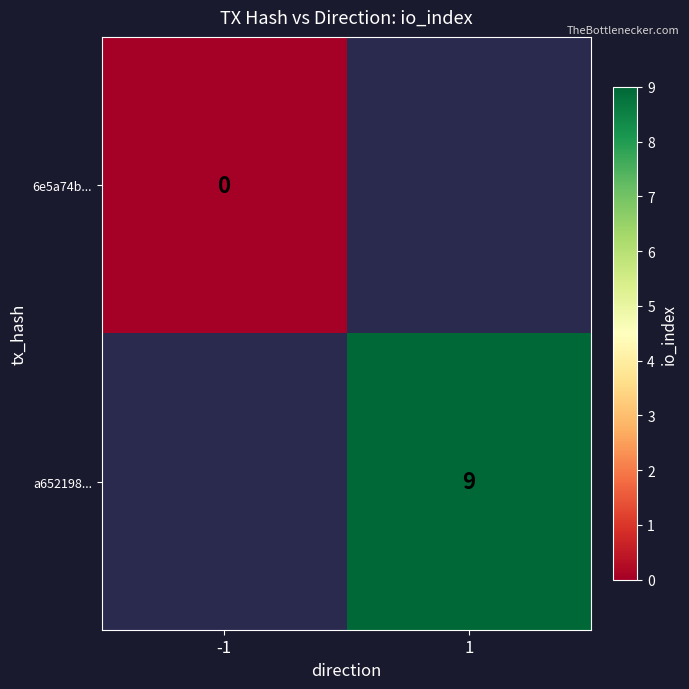

Is it true that a652198... equals 5.2 at 1?

False